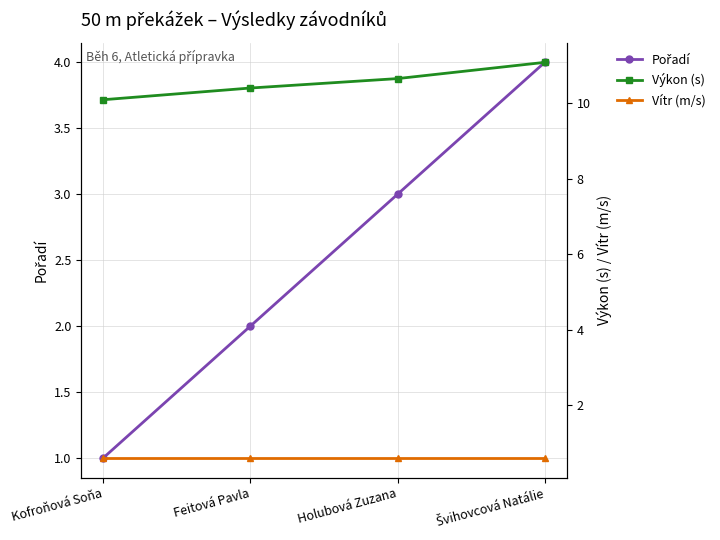

What is the average value of the Pořadí series?

2.5